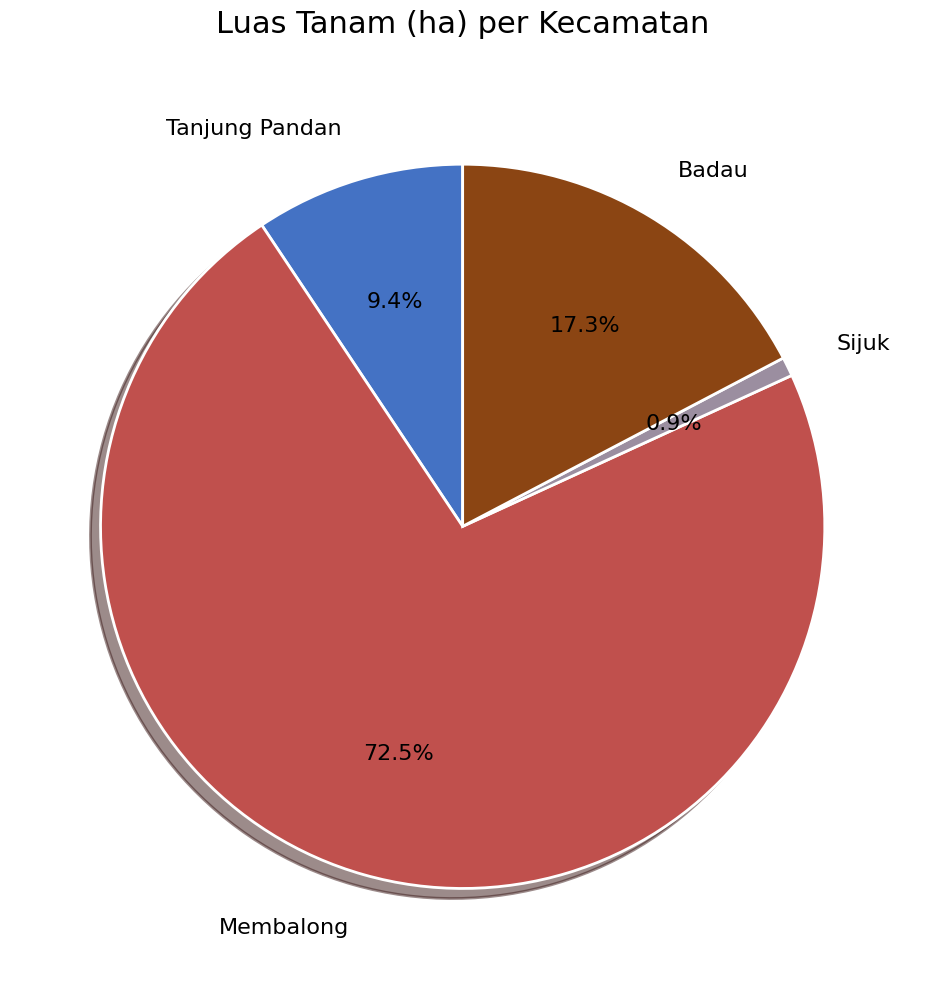

What is the largest slice in the pie chart?

Membalong